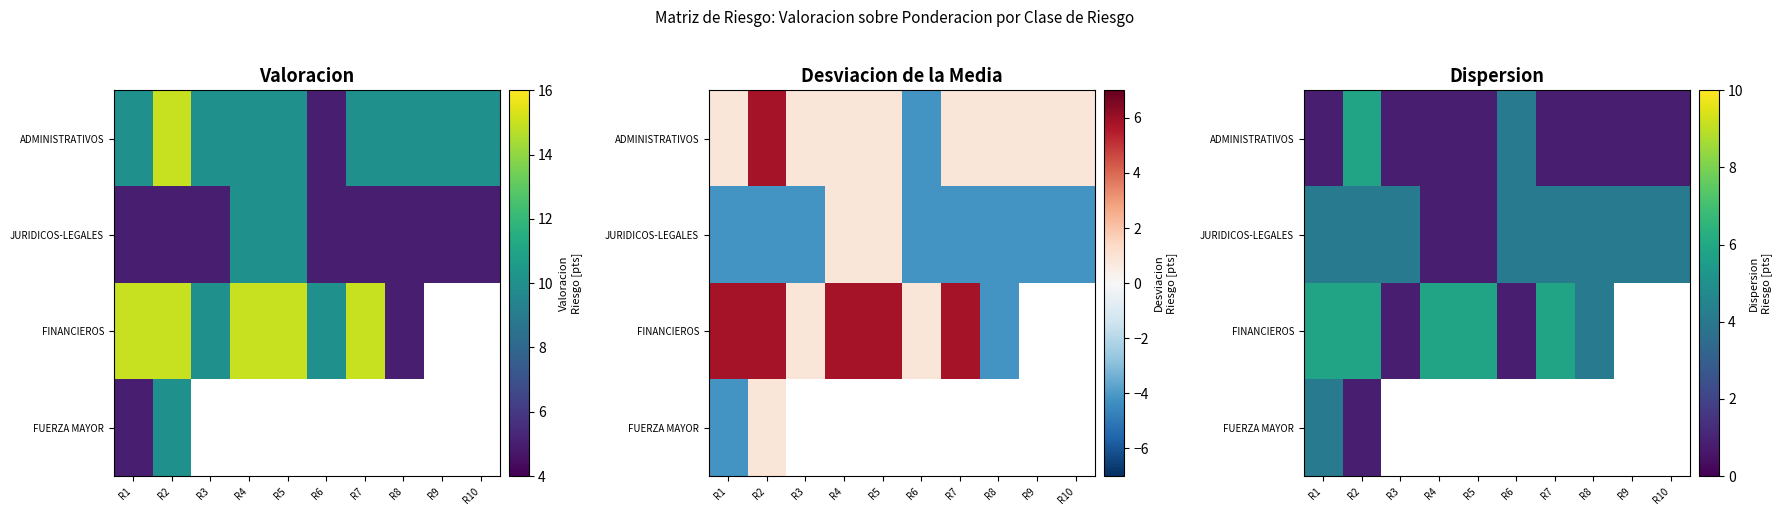

Rank the series by their maximum value, from highest to lowest.

ADMINISTRATIVOS, FINANCIEROS, JURIDICOS-LEGALES, FUERZA MAYOR